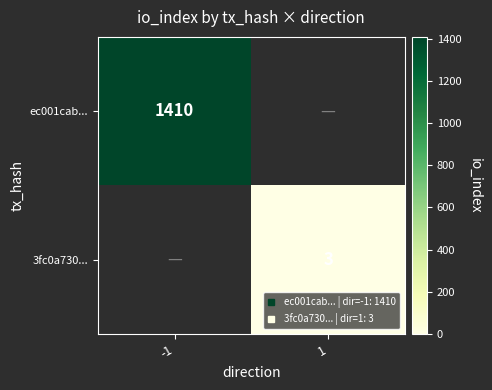

Is it true that ec001cab... equals 2465.1 at -1?

False